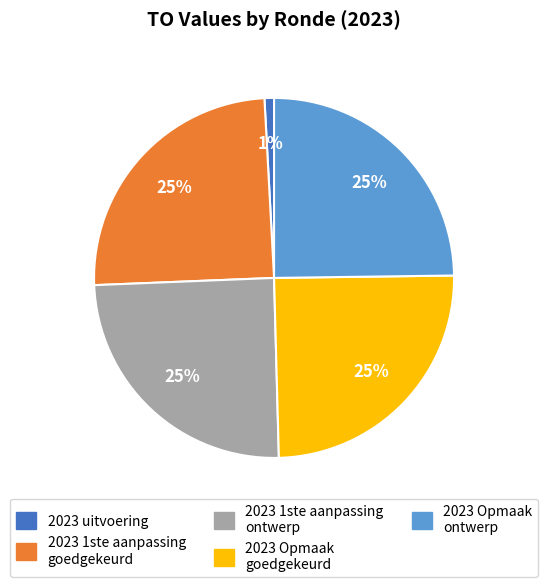

Is there any slice that represents more than half of the pie?

No